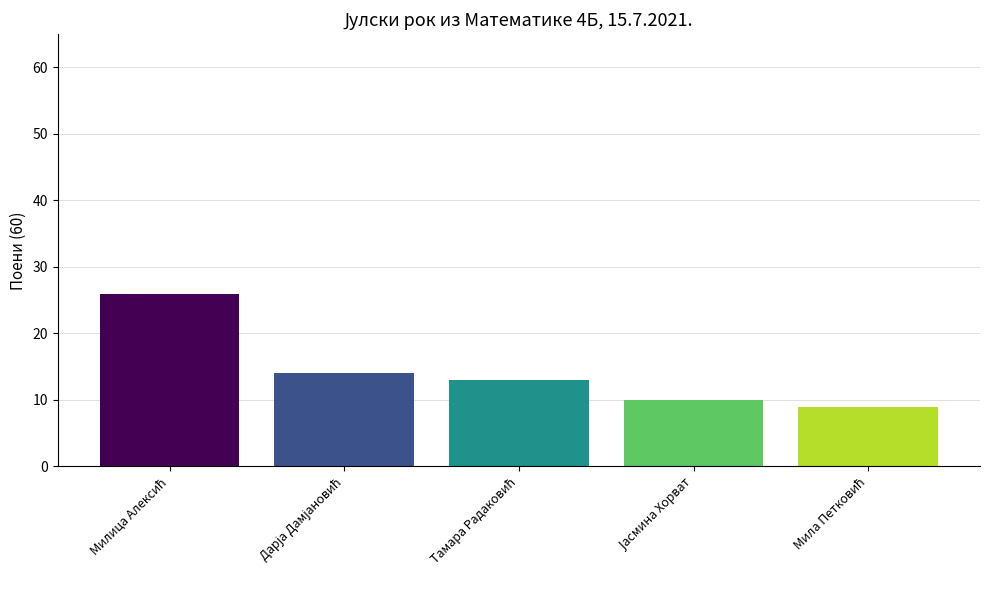

What is the minimum value shown in the chart?

9